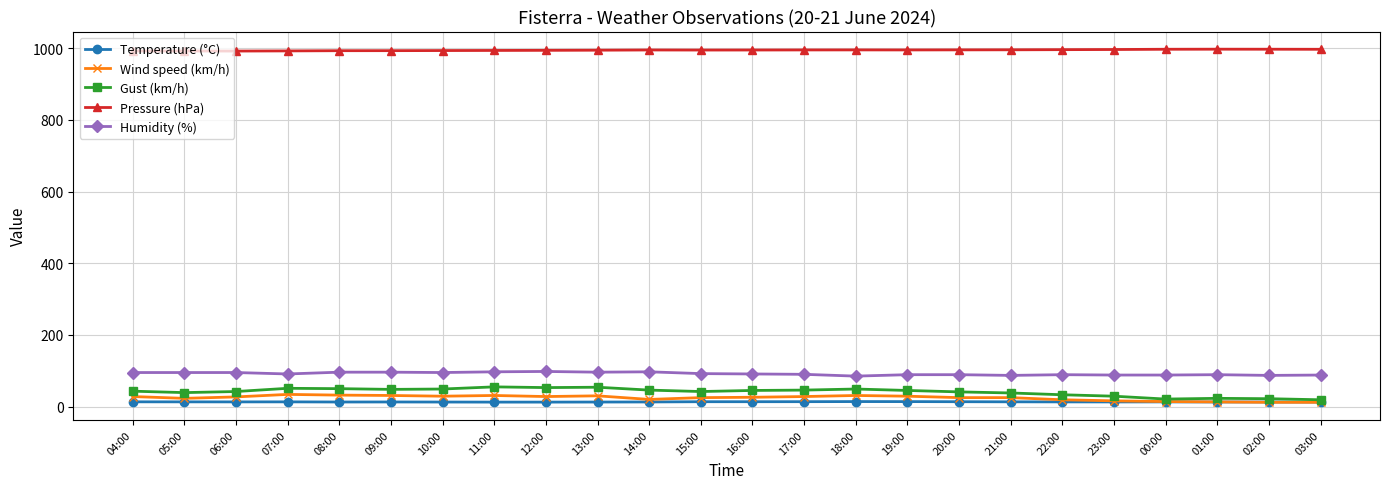

The value of Humidity (%) at 21:00 is 87.0. True or false?

True